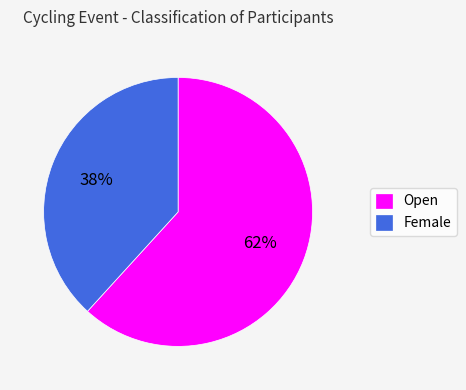

Is it true that Female is 38% of the pie?

True